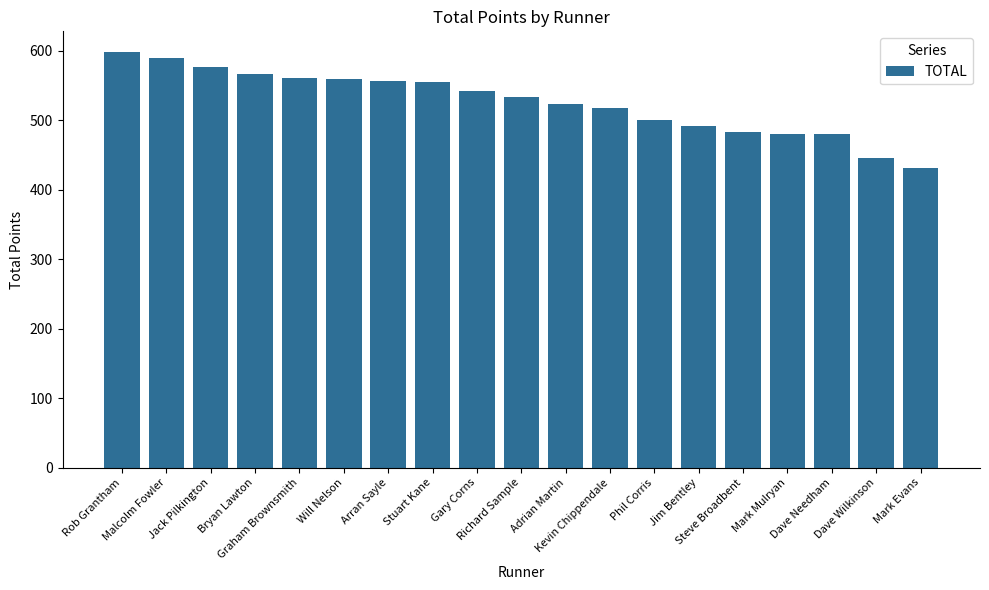

What is the label of the 6th bar from the left?

Will Nelson